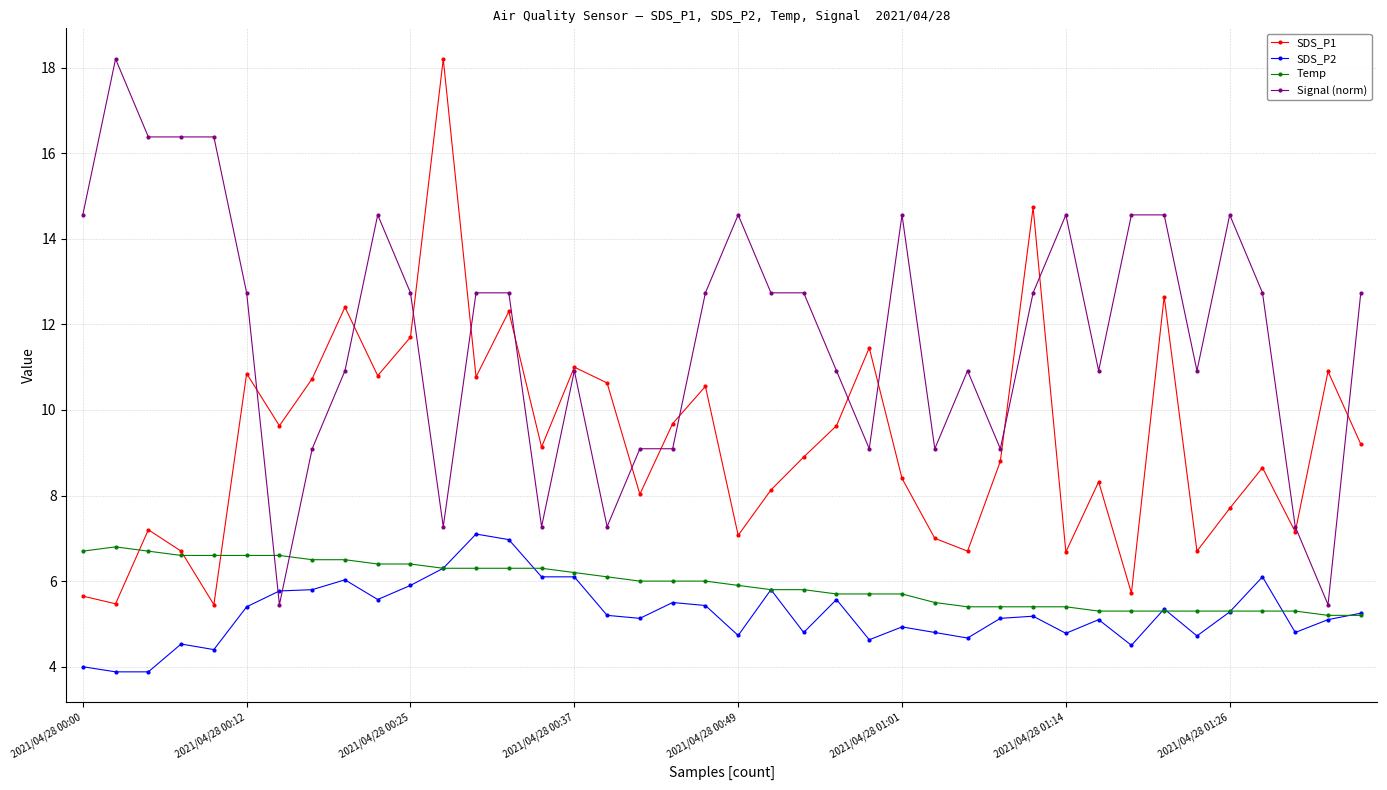

In SDS_P1, how many points are lower than both neighbors (excluding endpoints)?

13